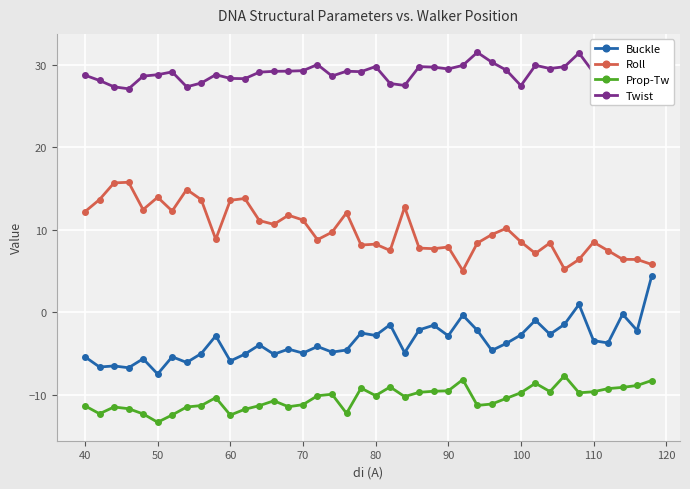

True or false: Prop-Tw and Twist intersect in this chart.

False